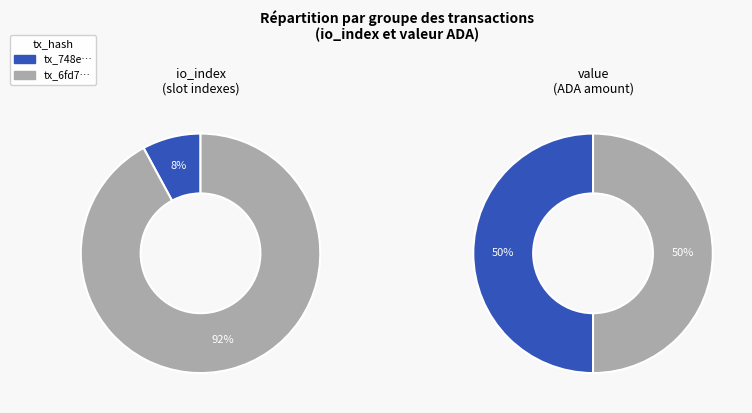

Is there a majority slice in this chart?

Yes